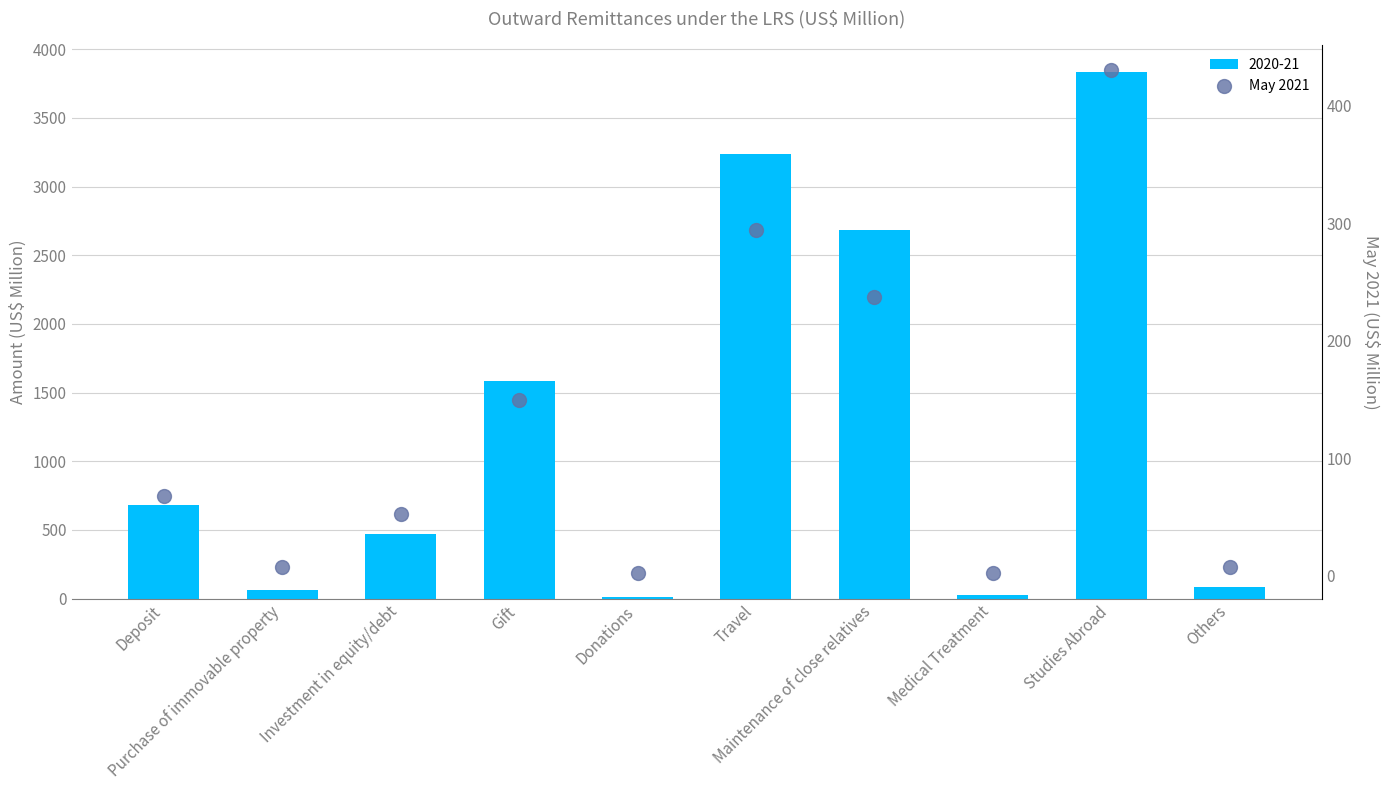

Which has a higher value, Donations or Gift?

Gift